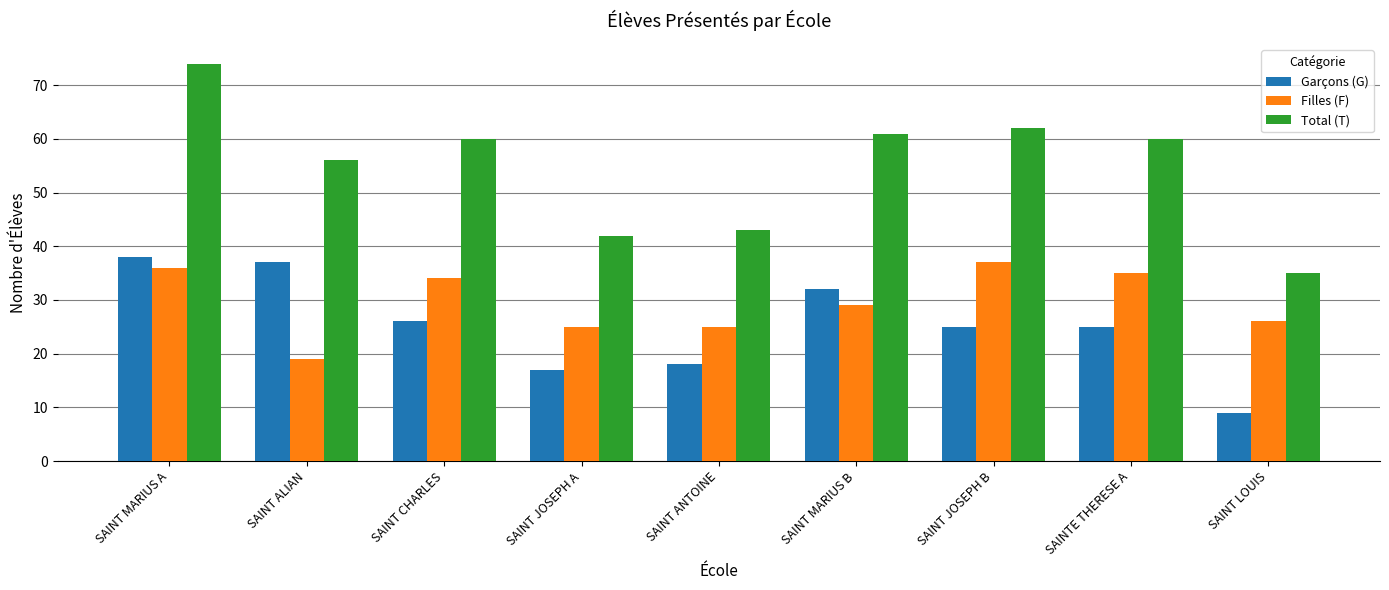

At which label does Garçons (G) first exceed 25?

SAINT MARIUS A